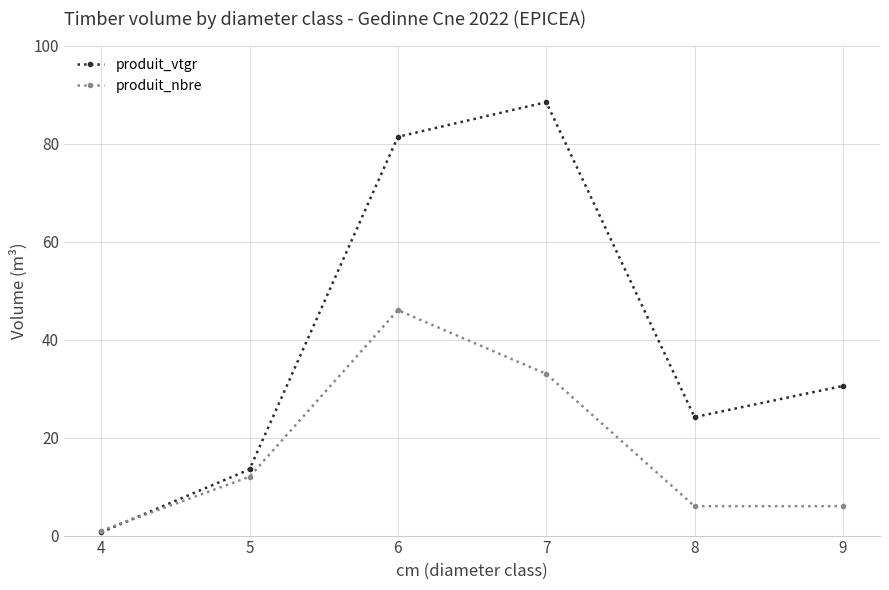

Which series has the largest total across all categories?

produit_vtgr